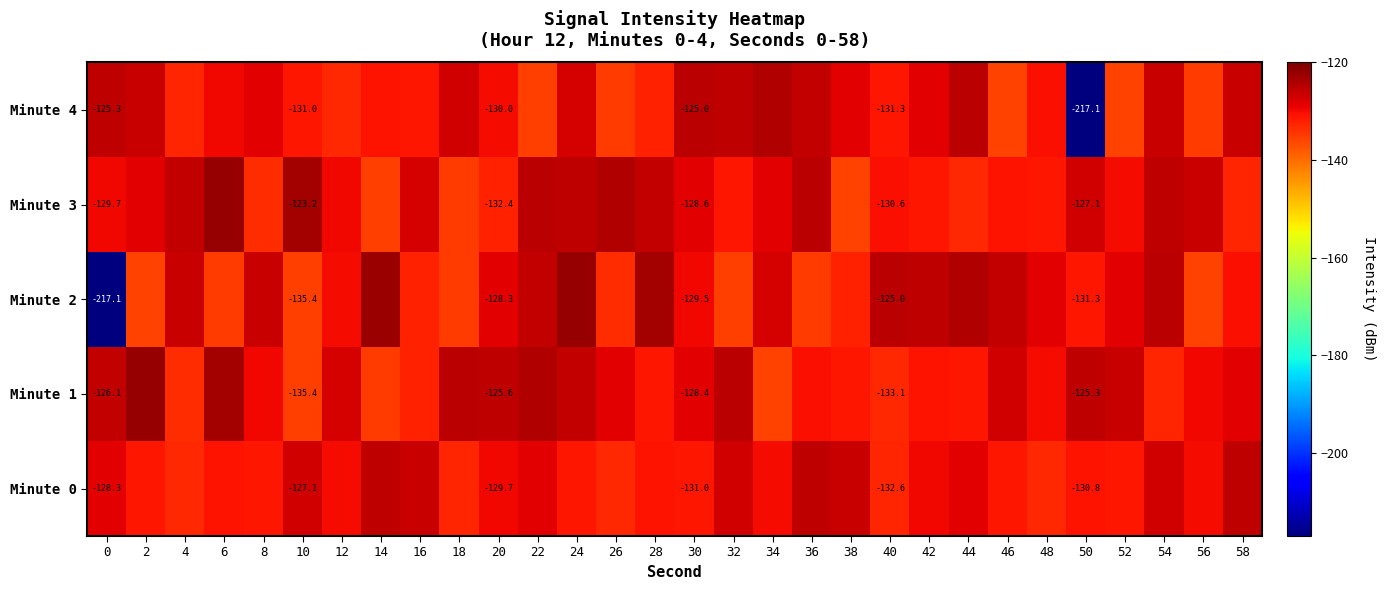

Rank the series by their maximum value, from highest to lowest.

Minute 1, Minute 2, Minute 3, Minute 4, Minute 0